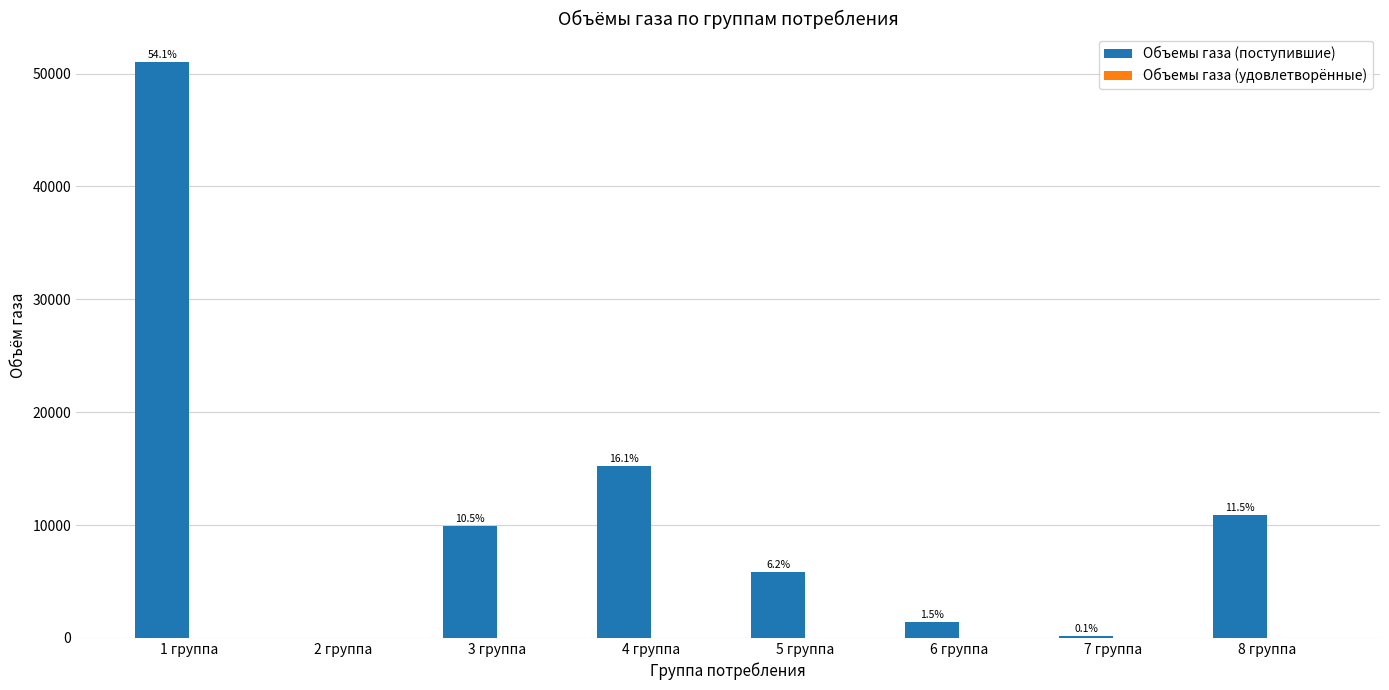

What is the label of the 2nd bar from the right?

7 группа